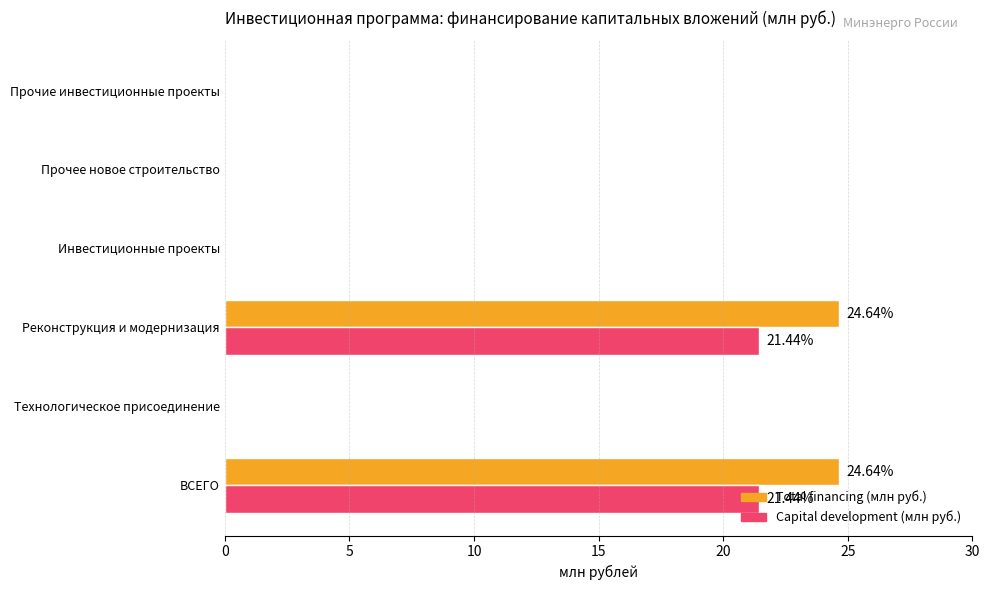

Which series changed the most between ВСЕГО and Прочее новое строительство?

Total financing (млн руб.)